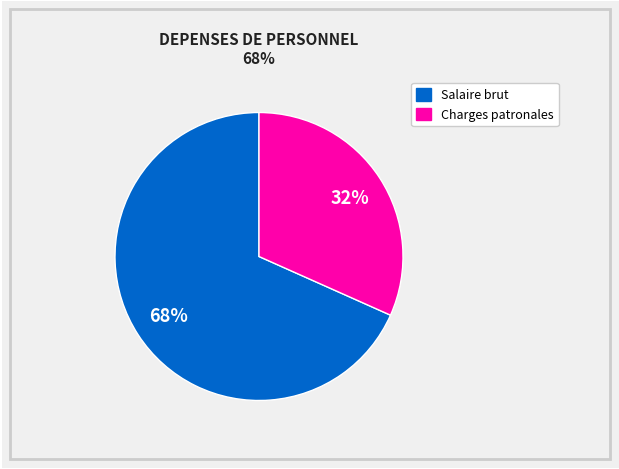

Combined, do Charges patronales and Salaire brut account for over 50%?

Yes